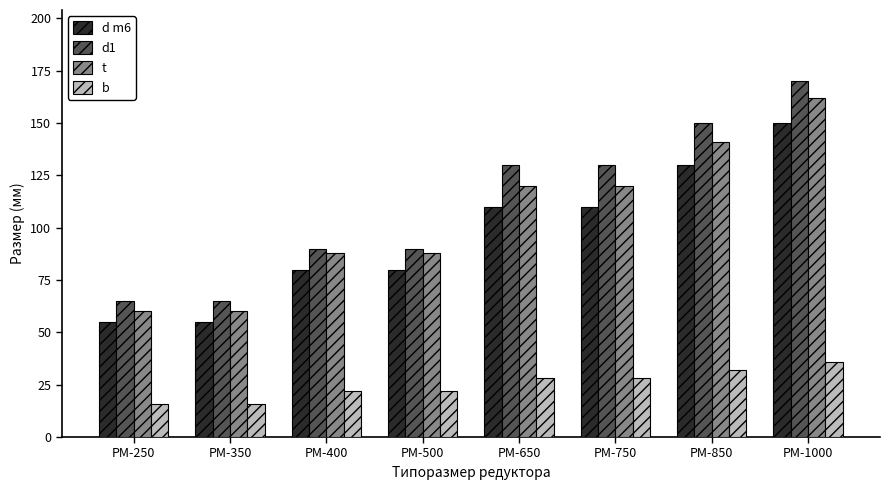

What are all the series names shown in the legend?

d m6, d1, t, b